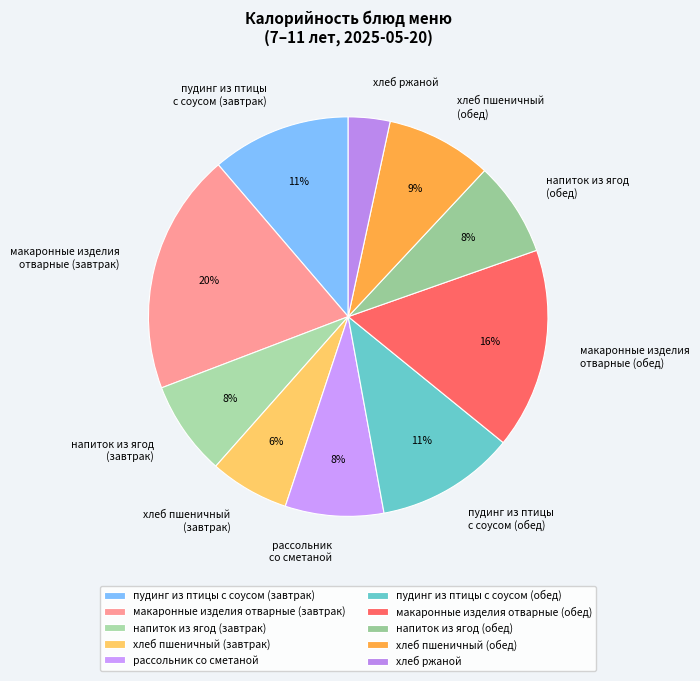

Does any single category account for the majority?

No